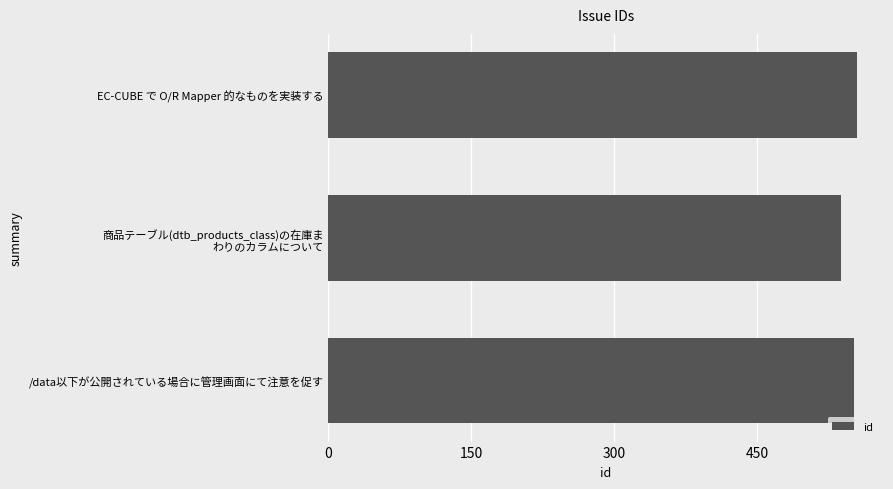

The chart shows a value of 555 at EC-CUBE で O/R Mapper 的なものを実装する. True or false?

True